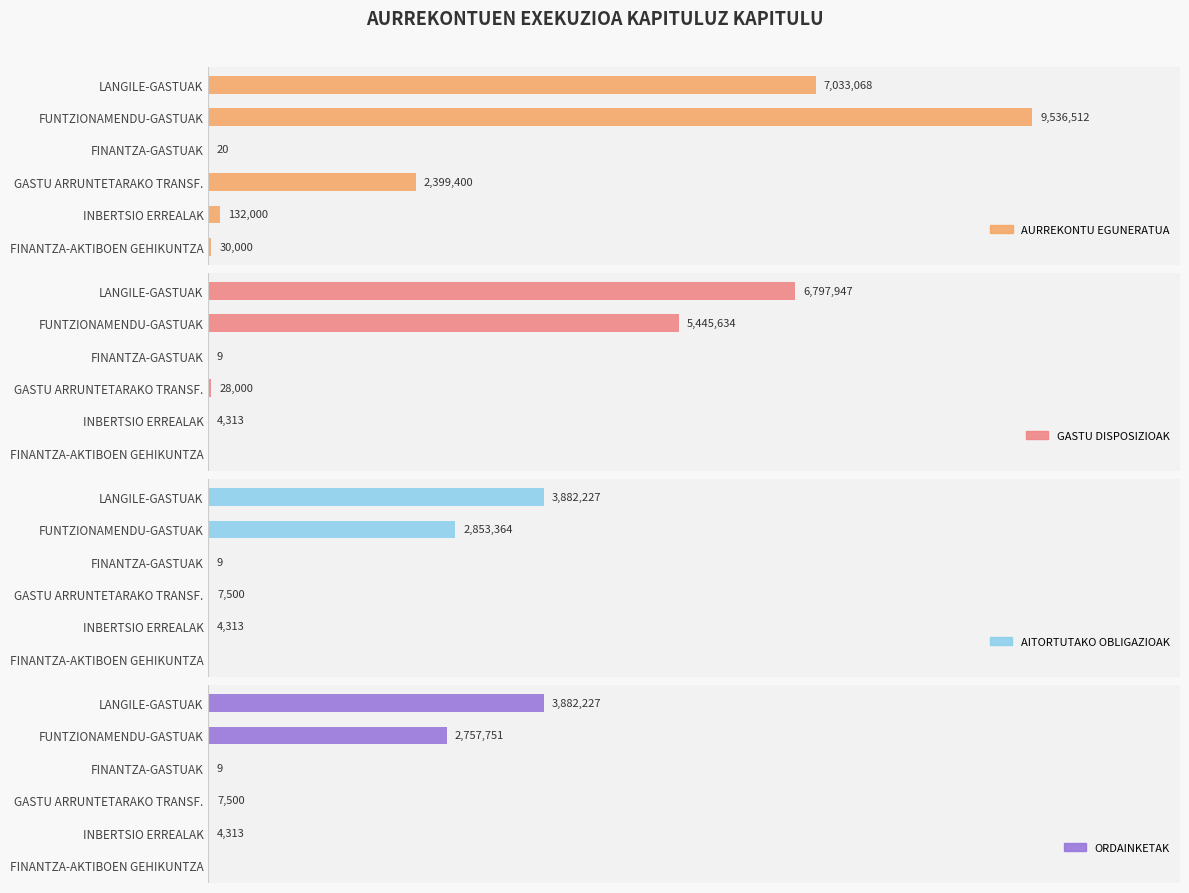

At how many categories does at least one series exceed 1399125?

3